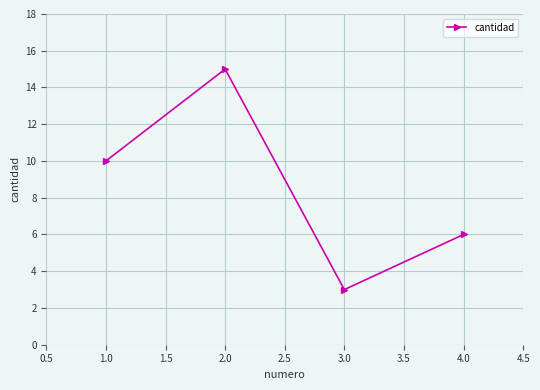

What is the label of the 1st point from the right?

4.0